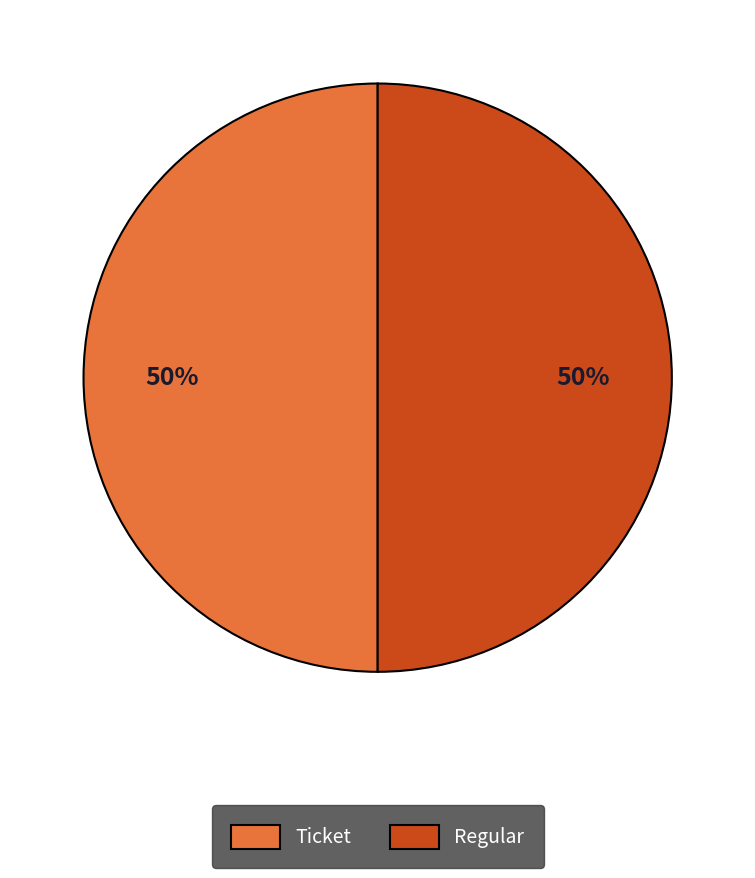

Is it true that Regular is 41% of the pie?

False